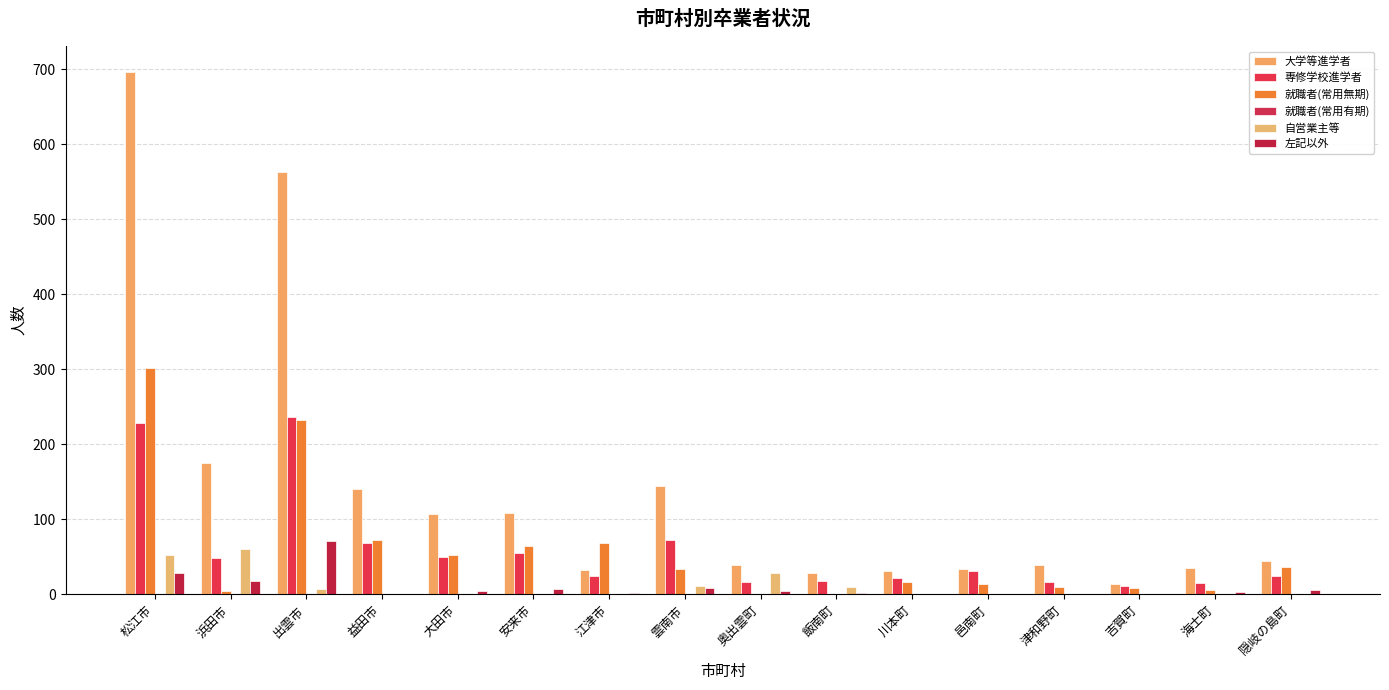

Which series has the largest range (max minus min)?

大学等進学者